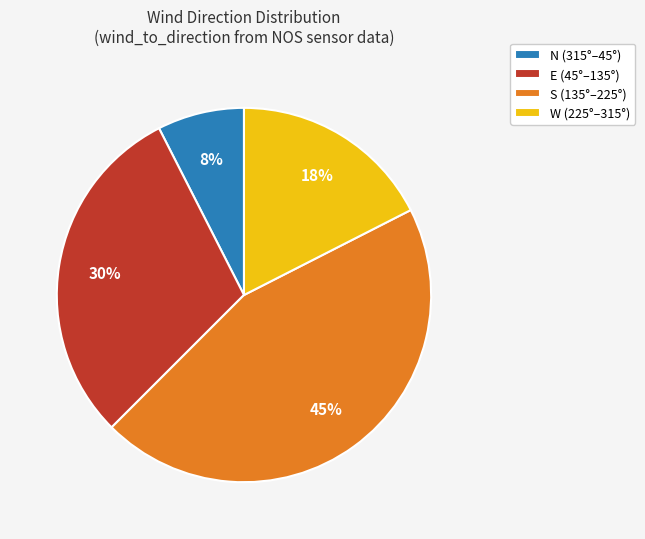

To the nearest percent, what portion does S (135°–225°) represent?

45%